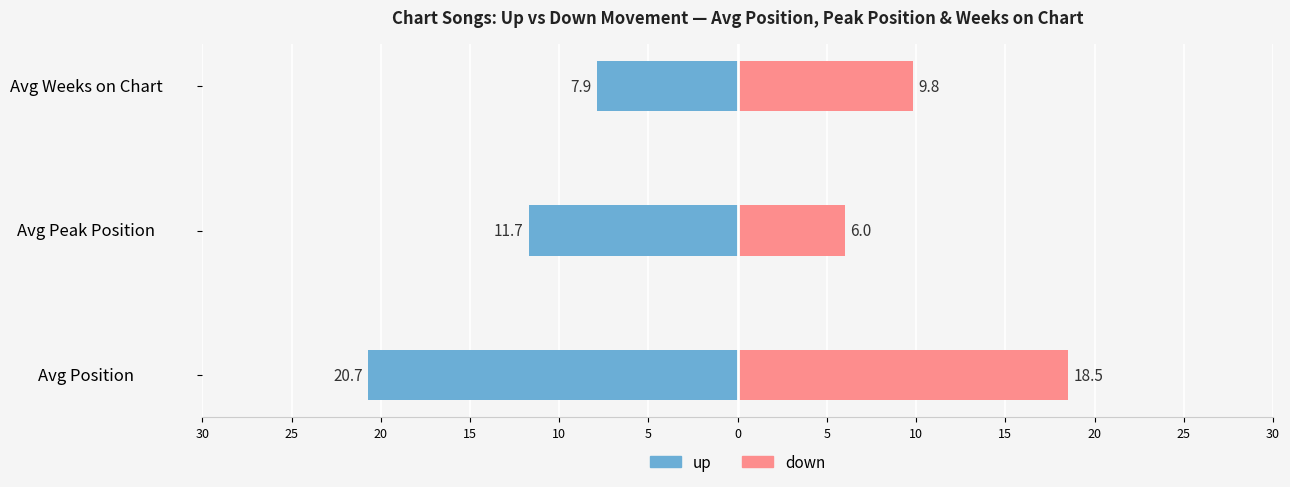

What is the value of the up bar at the 2nd from the left?

-11.7